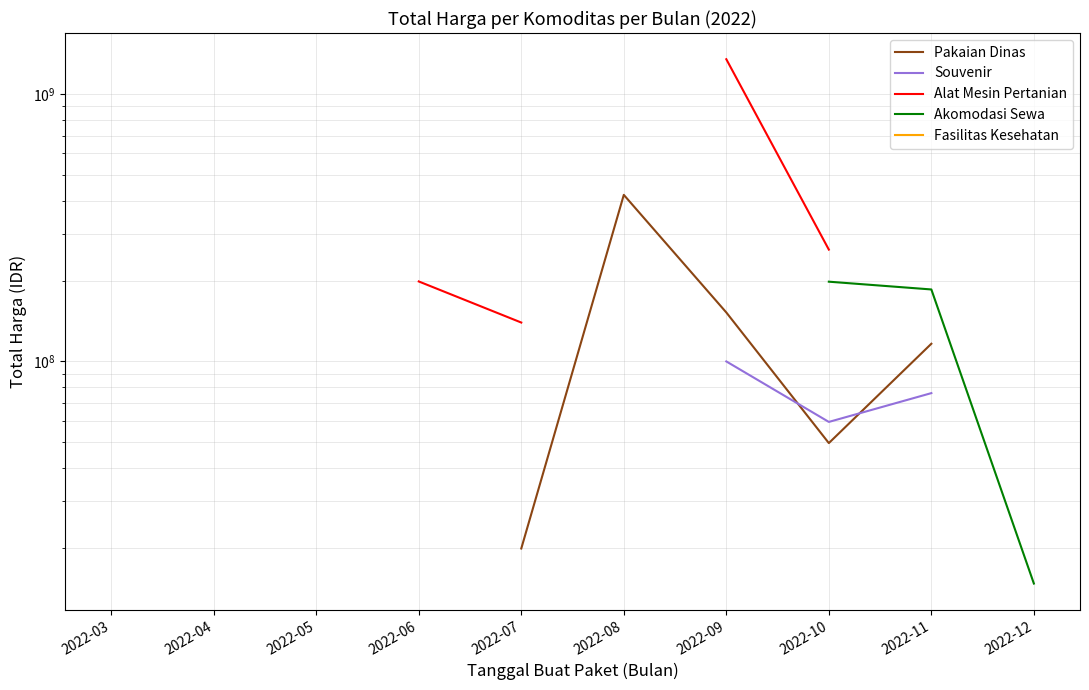

Which has a higher value, 2022-09 or 2022-07?

2022-09